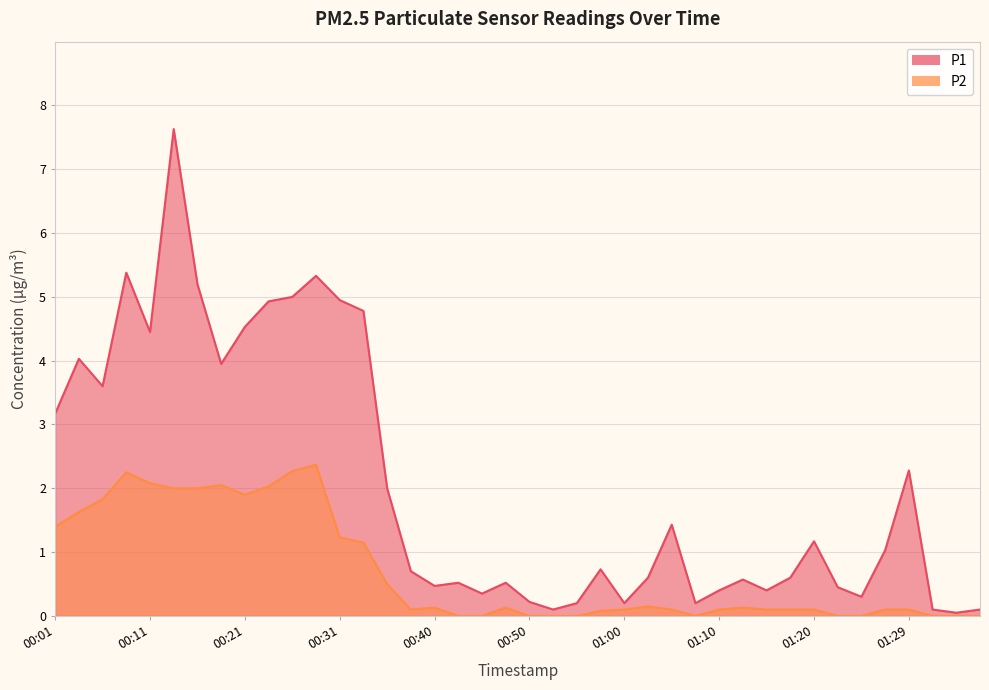

Where is the first local maximum for P1?

00:04